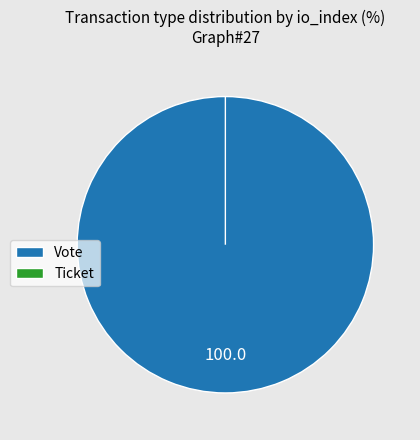

Is there any slice that represents more than half of the pie?

Yes